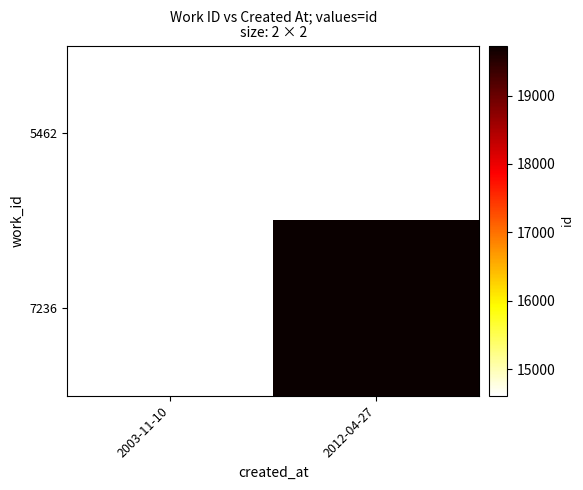

Where is 5462 nearest to the value 14609?

2003-11-10